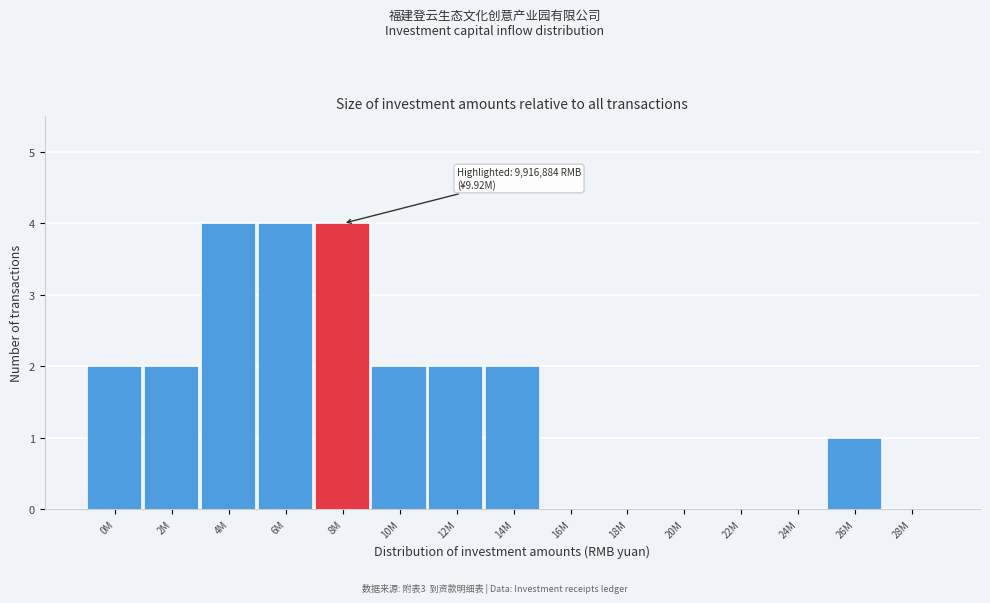

Reading left to right, what are all the values shown in this chart?

0M=2	2M=2	4M=4	6M=4	8M=4	10M=2	12M=2	14M=2	16M=0	18M=0	20M=0	22M=0	24M=0	26M=1	28M=0